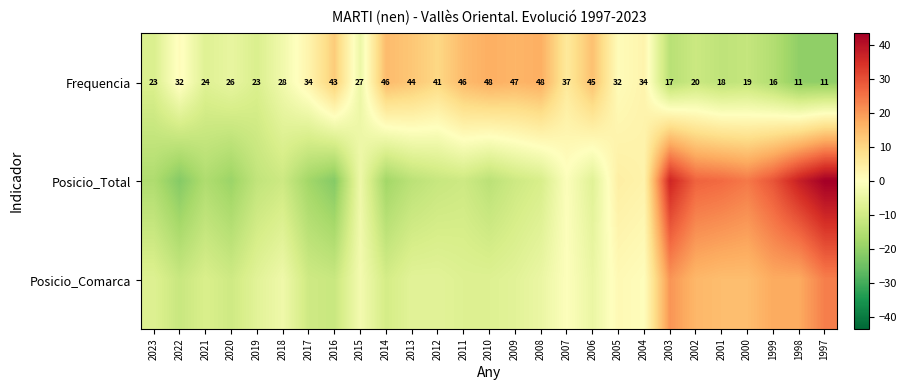

Is it true that Frequencia equals 9.6 at 2011?

False